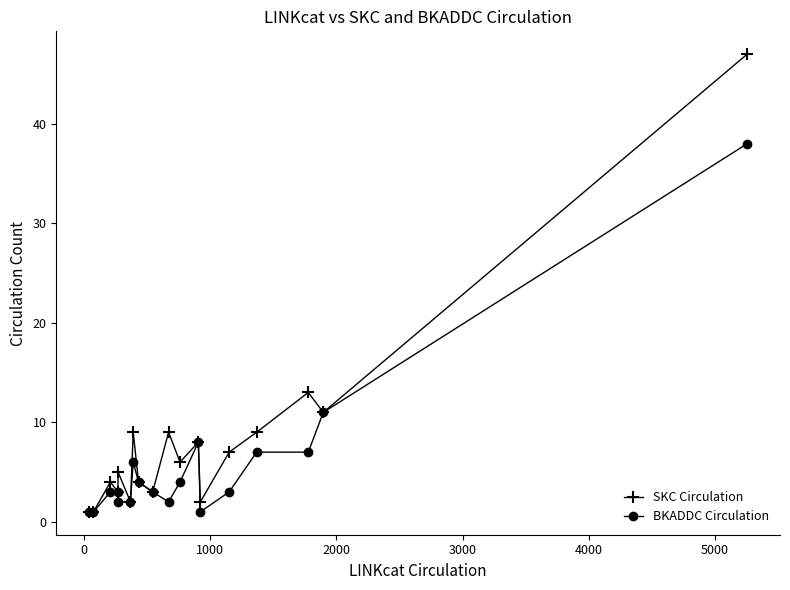

List the series in order of their peak value, lowest first.

BKADDC Circulation, SKC Circulation